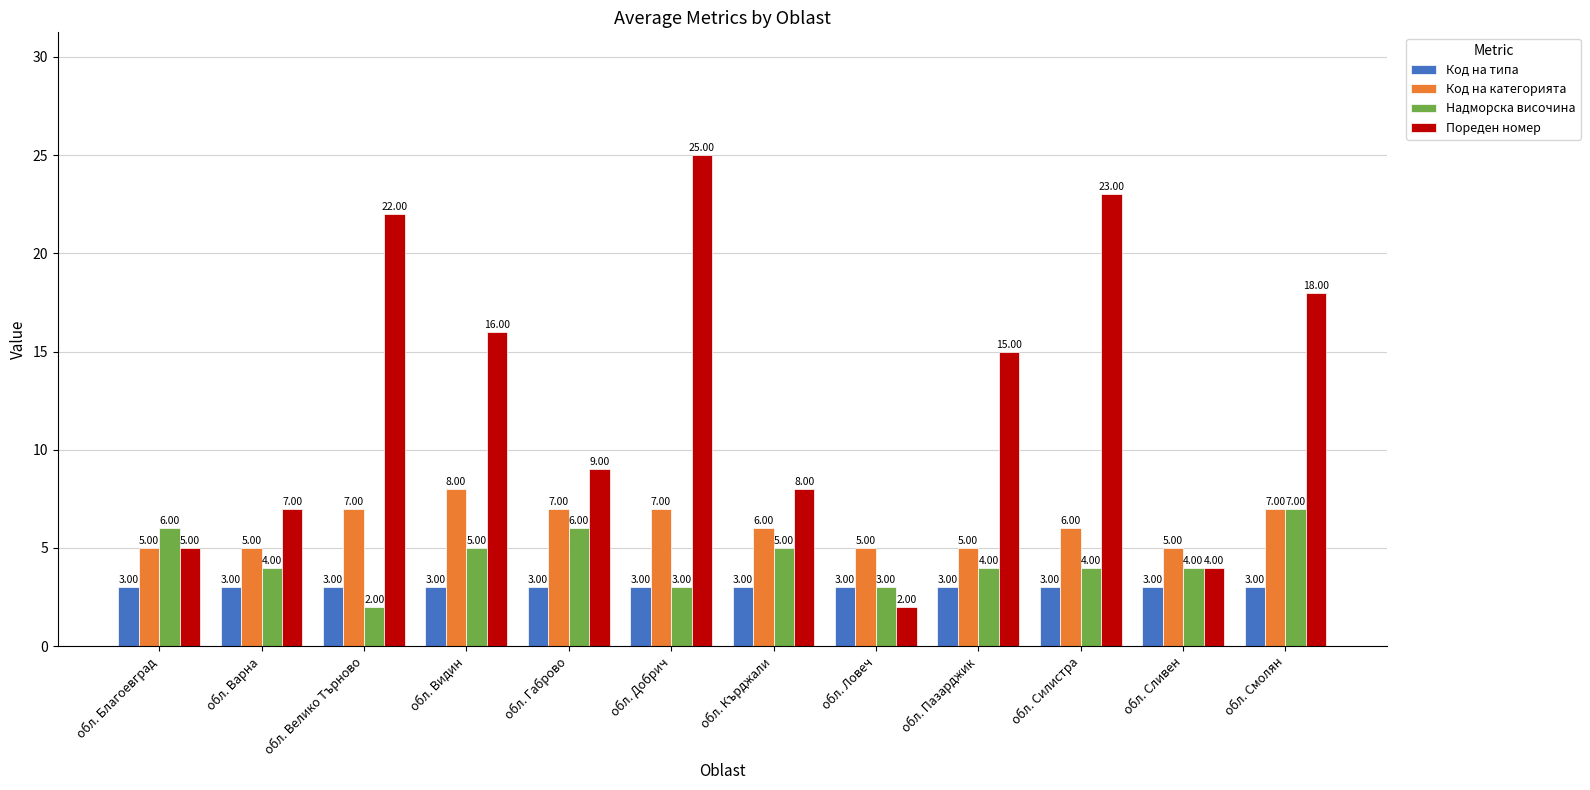

What is the label of the 7th bar from the right?

обл. Добрич